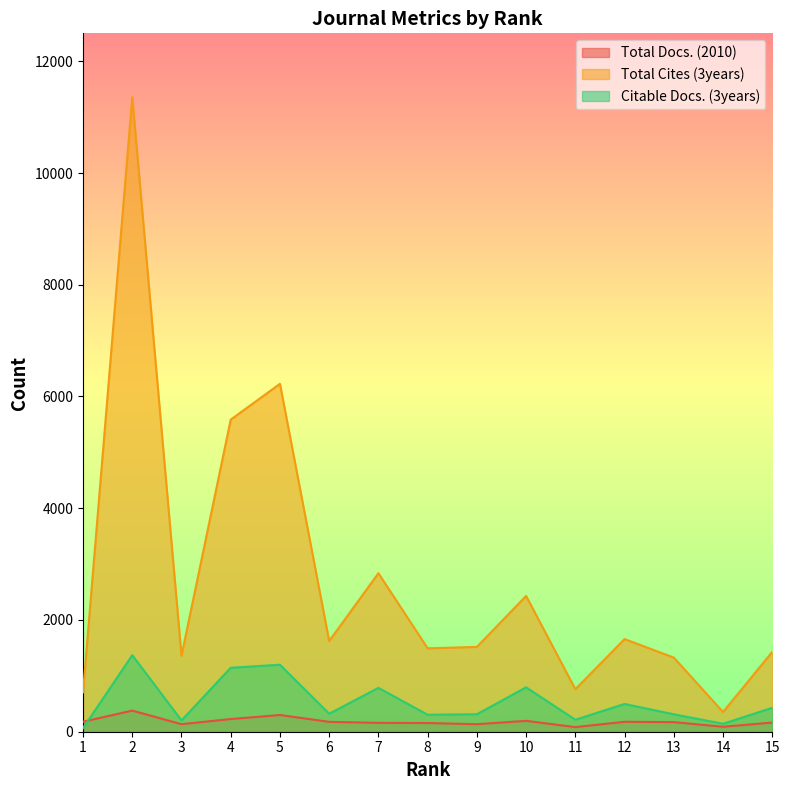

Reading left to right, list all the values displayed in this chart.

Total Docs. (2010): 1=179	2=378	3=135	4=227	5=299	6=177	7=159	8=156	9=135	10=195	11=83	12=178	13=172	14=89	15=164
Total Cites (3years): 1=706	2=11357	3=1360	4=5586	5=6227	6=1623	7=2837	8=1493	9=1518	10=2430	11=761	12=1658	13=1327	14=353	15=1429
Citable Docs. (3years): 1=64	2=1370	3=202	4=1145	5=1199	6=322	7=785	8=304	9=313	10=795	11=214	12=497	13=312	14=143	15=428